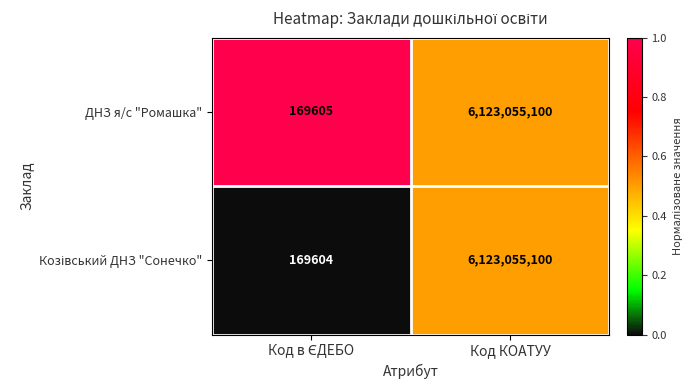

What is the total value across all series at Код КОАТУУ?

12246110200